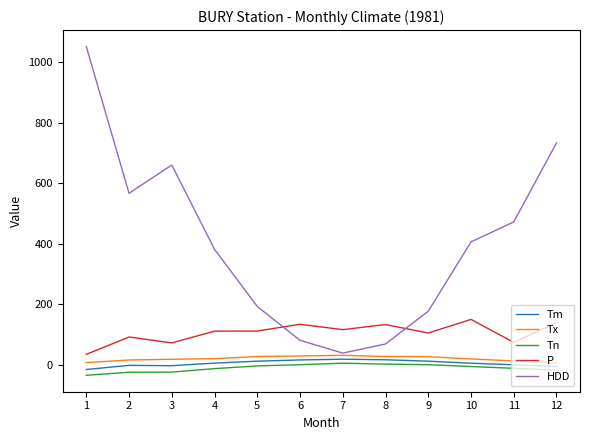

How many lines are shown in the chart?

5